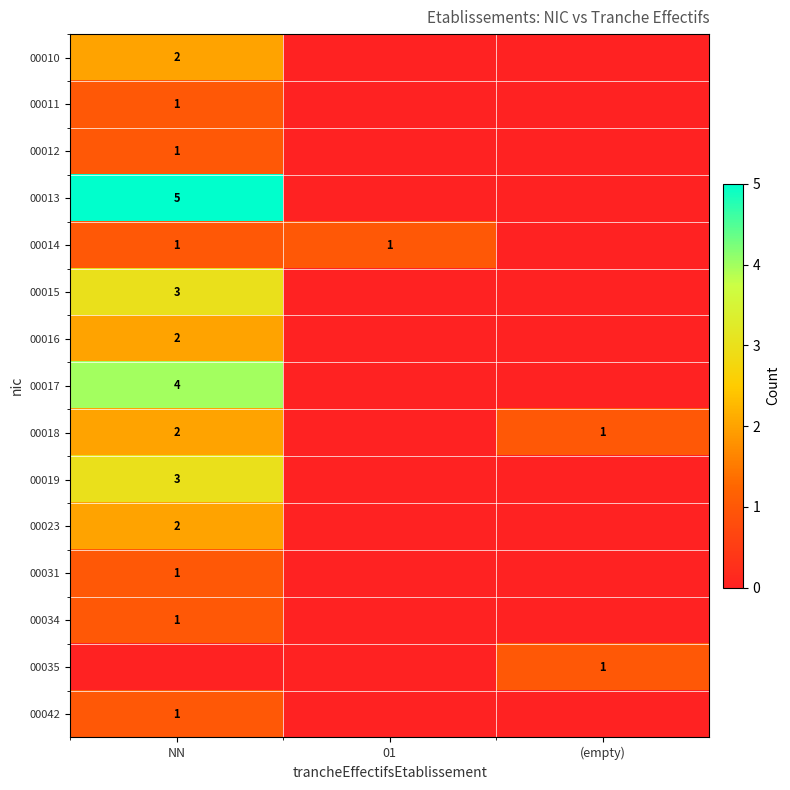

The 00016 series shows 2 at NN. True or false?

True